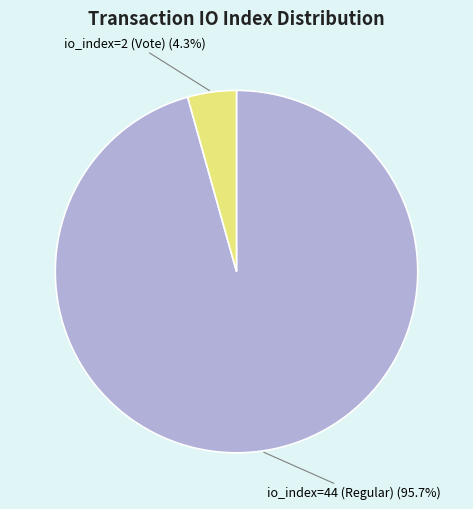

Is io_index=2 (Vote) the majority of the pie?

No